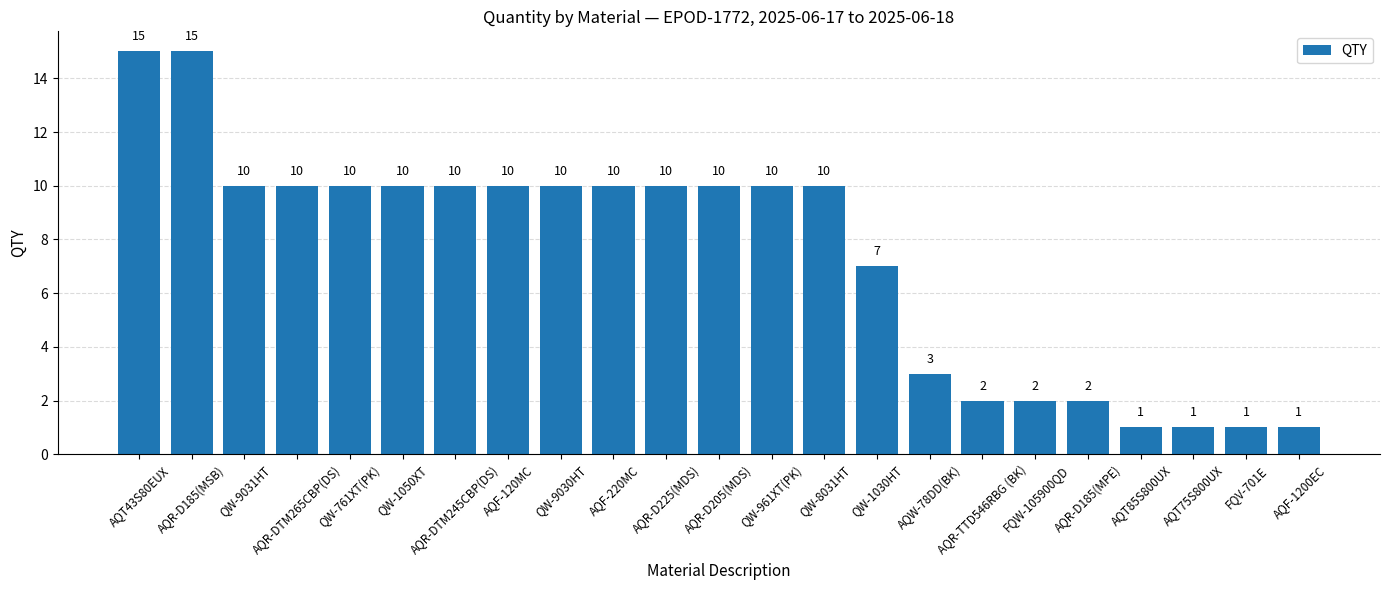

Reading left to right, list all the values displayed in this chart.

15	15	10	10	10	10	10	10	10	10	10	10	10	10	7	3	2	2	2	1	1	1	1